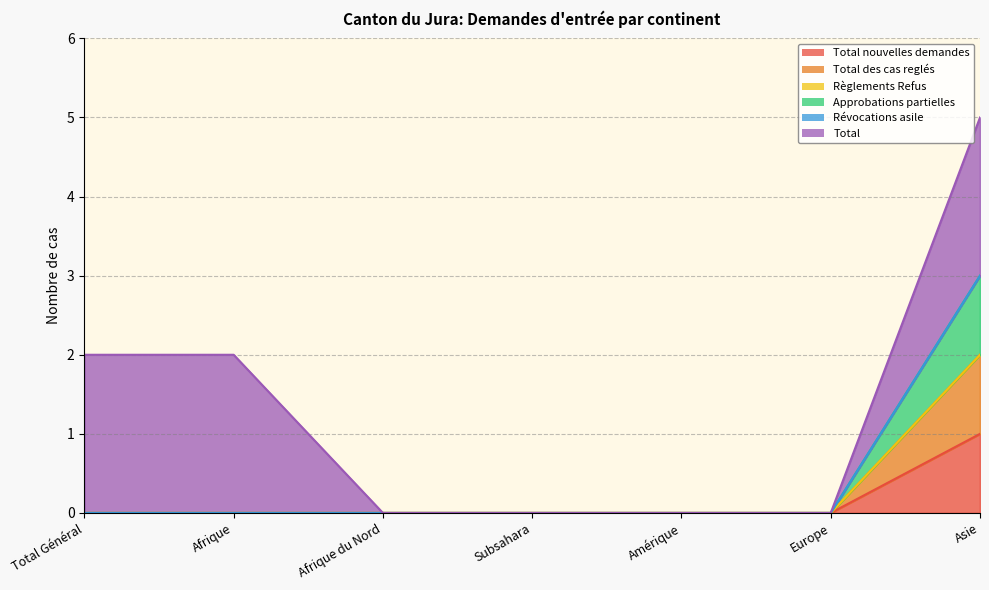

Does the chart have visible grid lines?

Yes